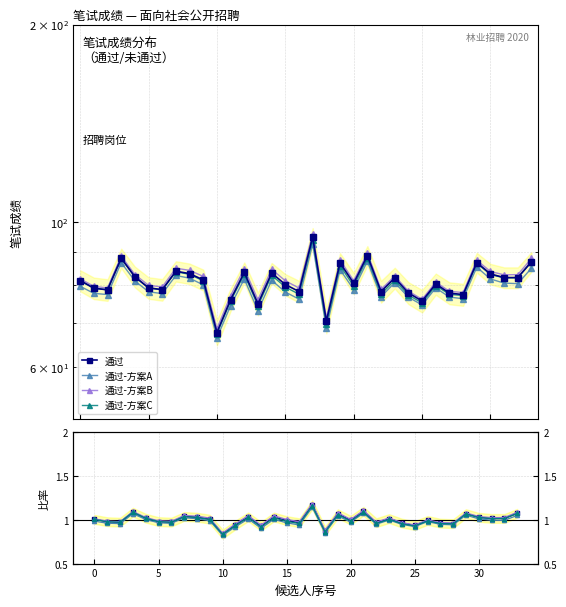

Which has a higher value, 12 or −5?

12